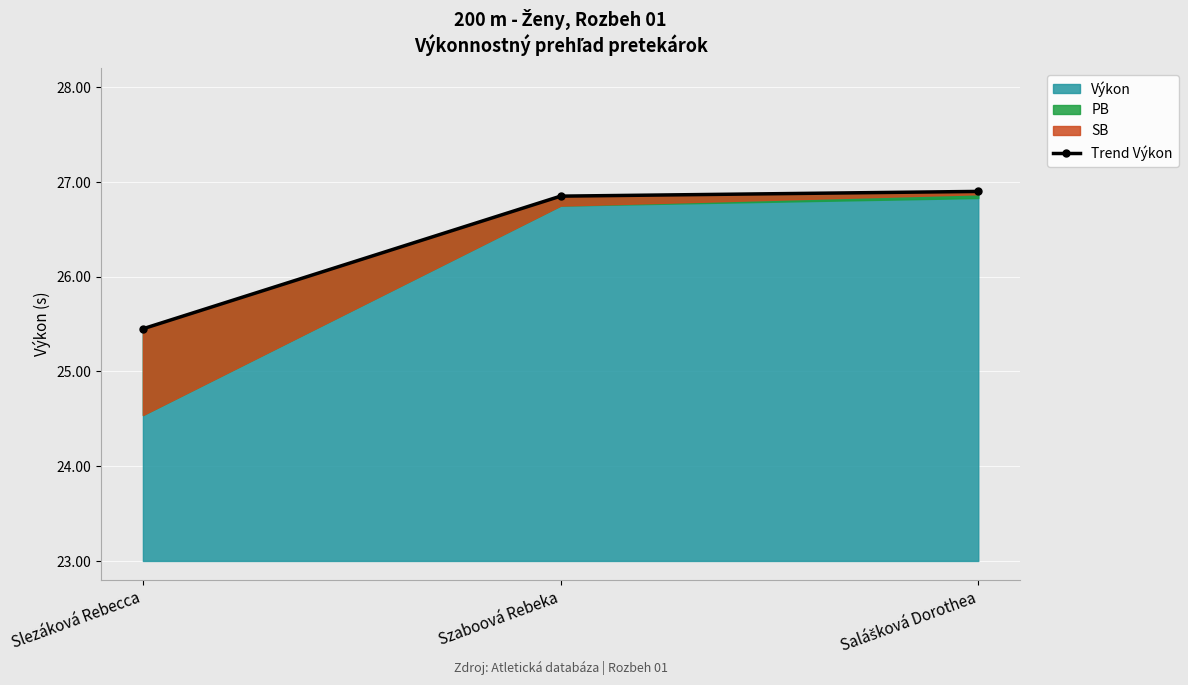

What is the difference between the second highest and minimum values?

1.4